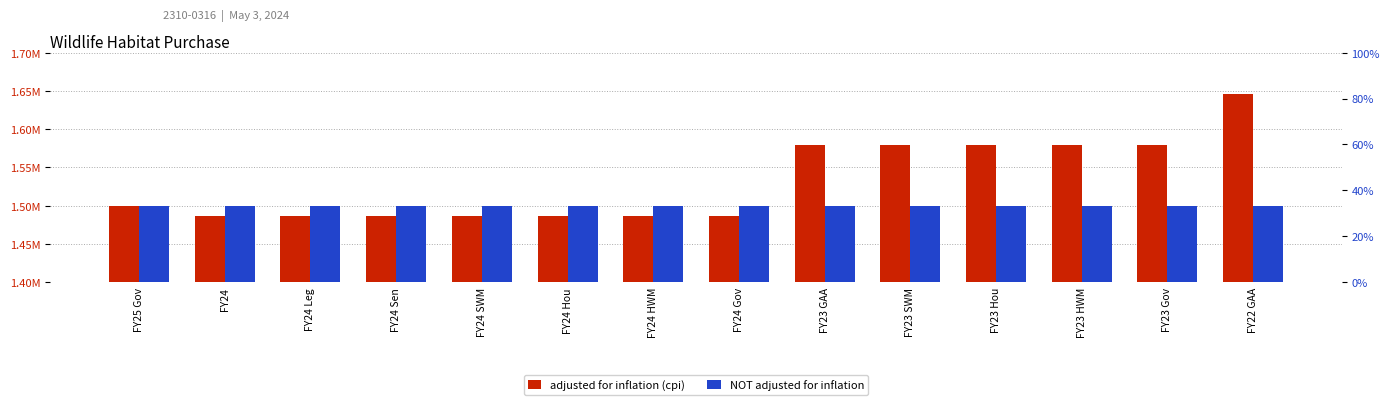

What is the sum of the adjusted for inflation (cpi) values at FY23 Hou and FY23 GAA?

3159570